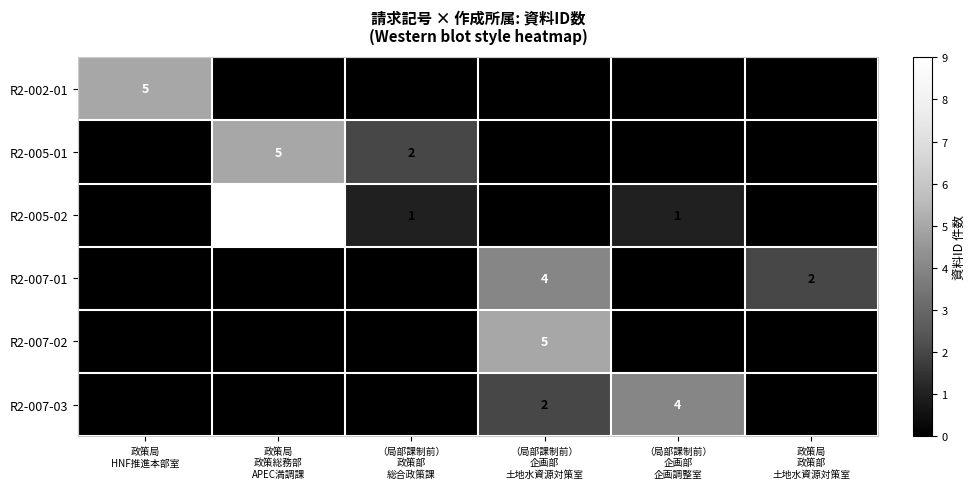

What is the average value of the R2-002-01 series?

1